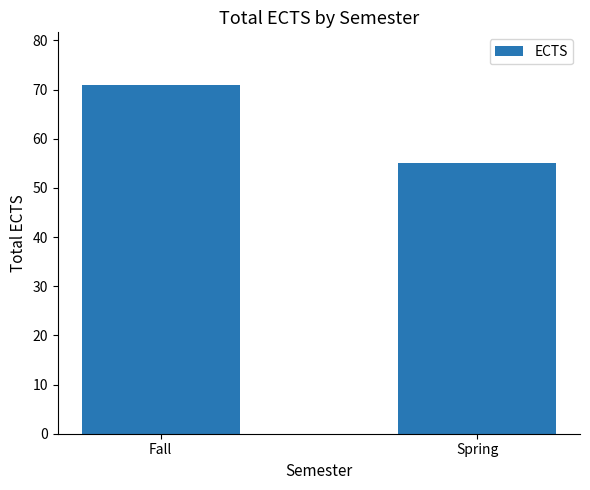

Read the value at Spring, to the nearest 10.

60